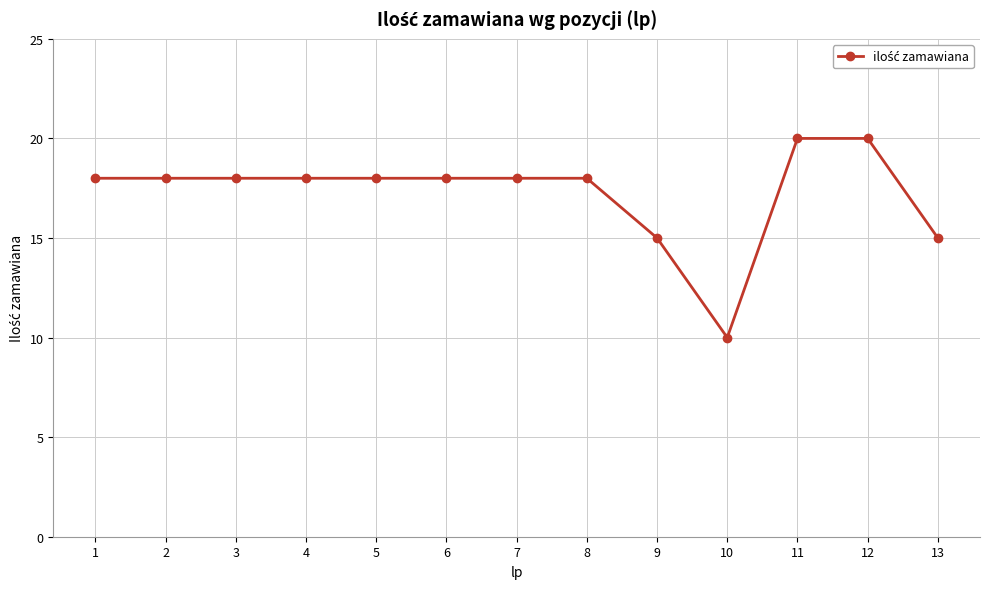

What is the maximum value shown in the chart?

20